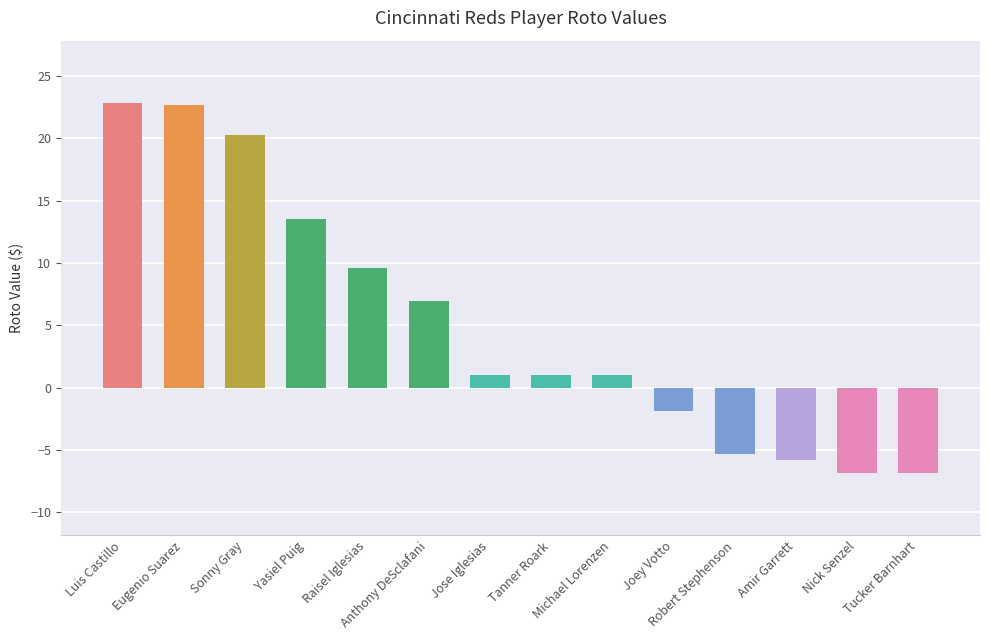

How many categories are shown in the chart?

14